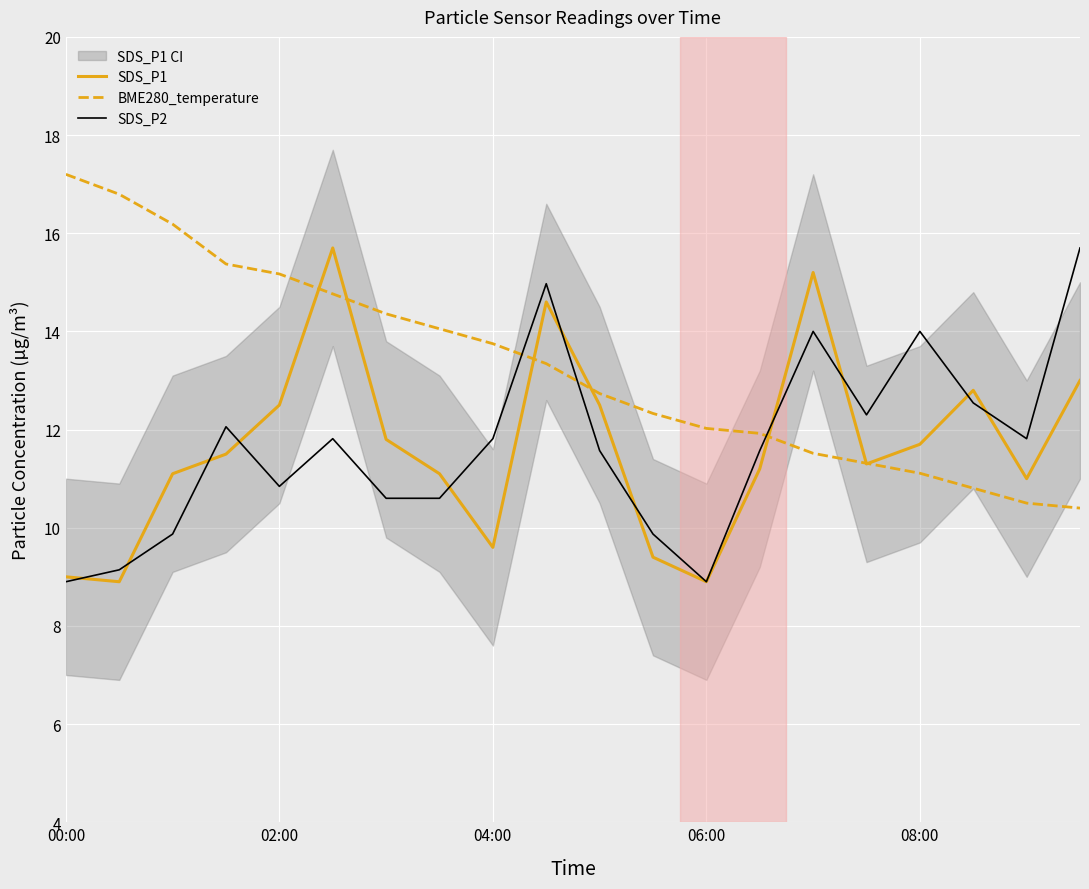

The SDS_P2 series shows 11.8 at 18. True or false?

True